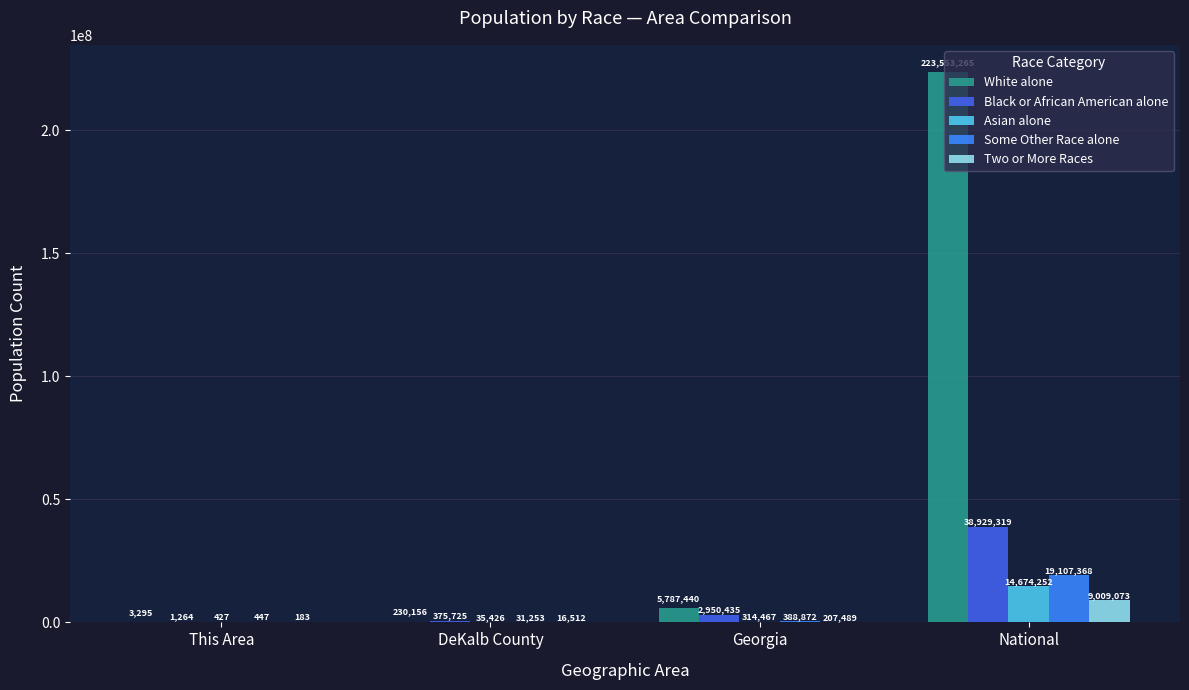

Where is Some Other Race alone nearest to the value 9553907?

Georgia